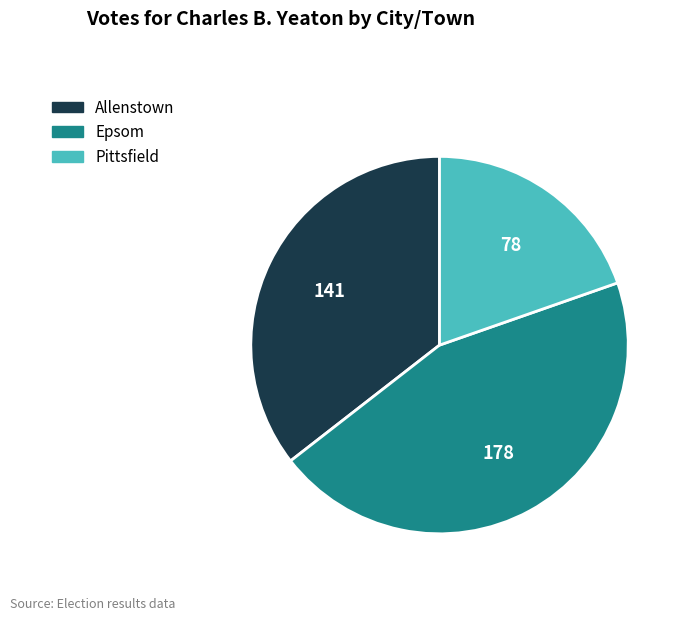

Which category has the biggest portion of the pie?

Epsom